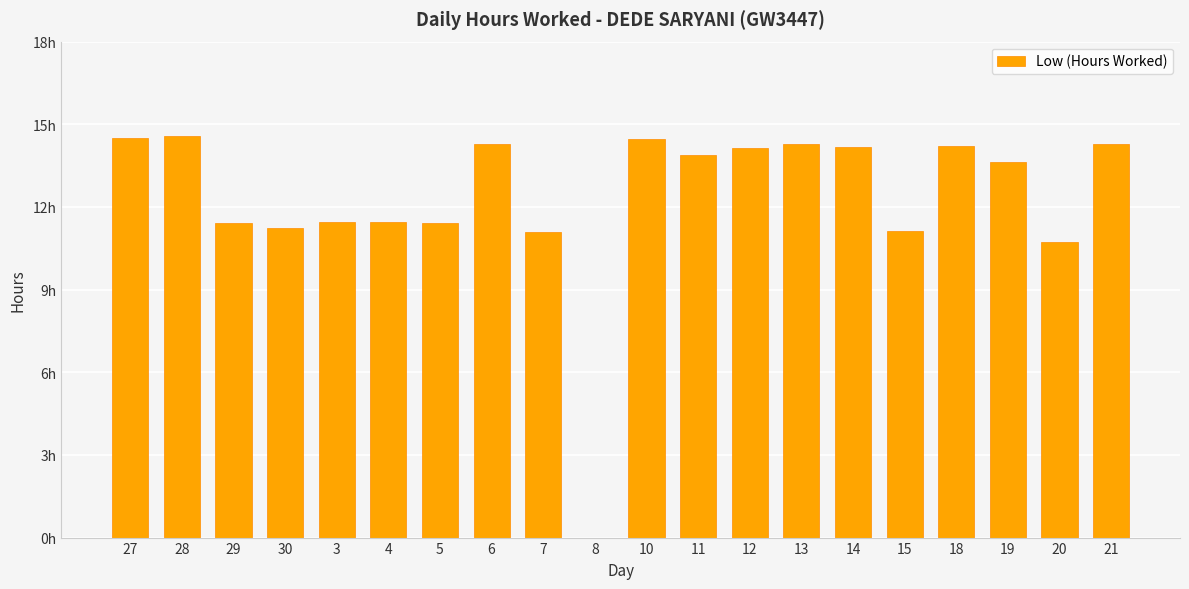

At which category does the chart reach its minimum across all series?

8